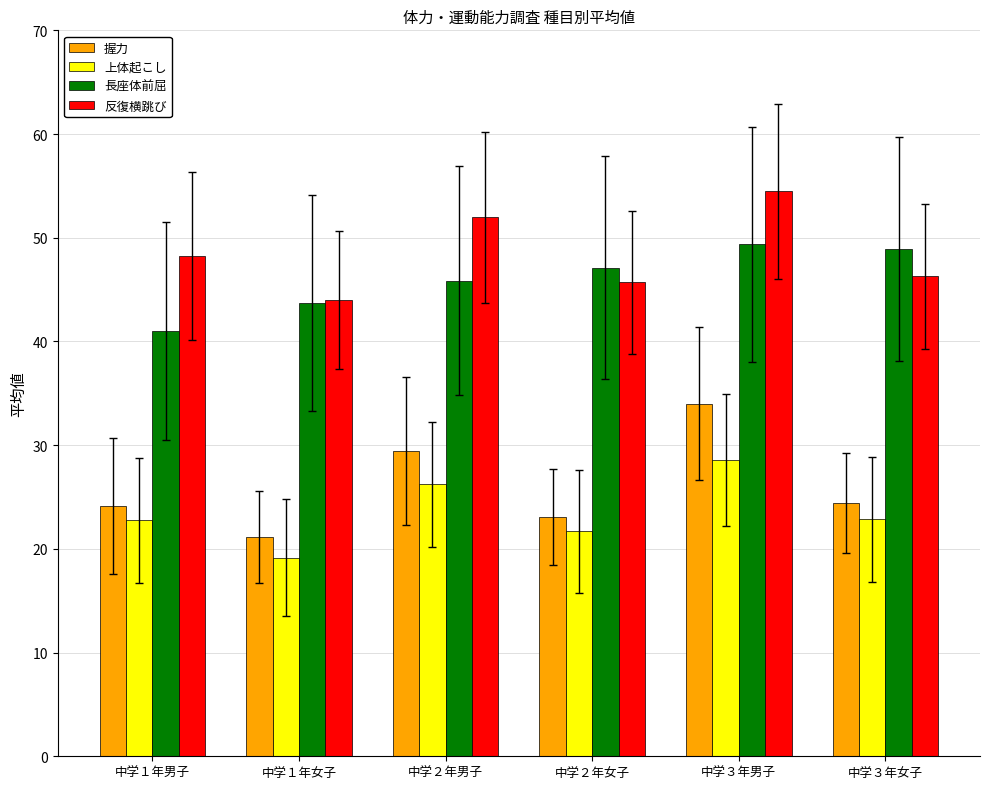

The value of 握力 at 中学２年男子 is 17.7. True or false?

False